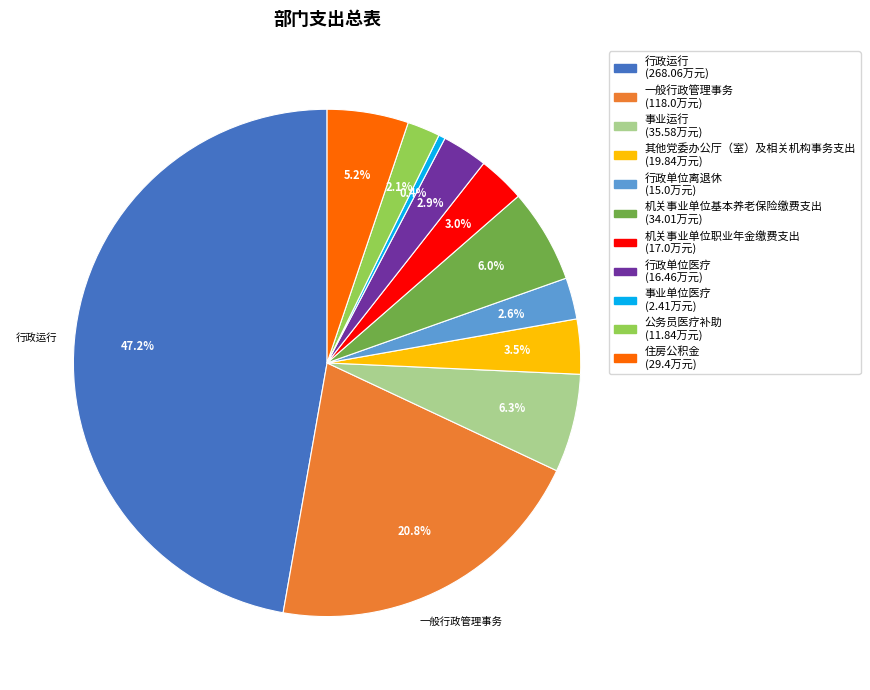

Does any single category account for the majority?

No